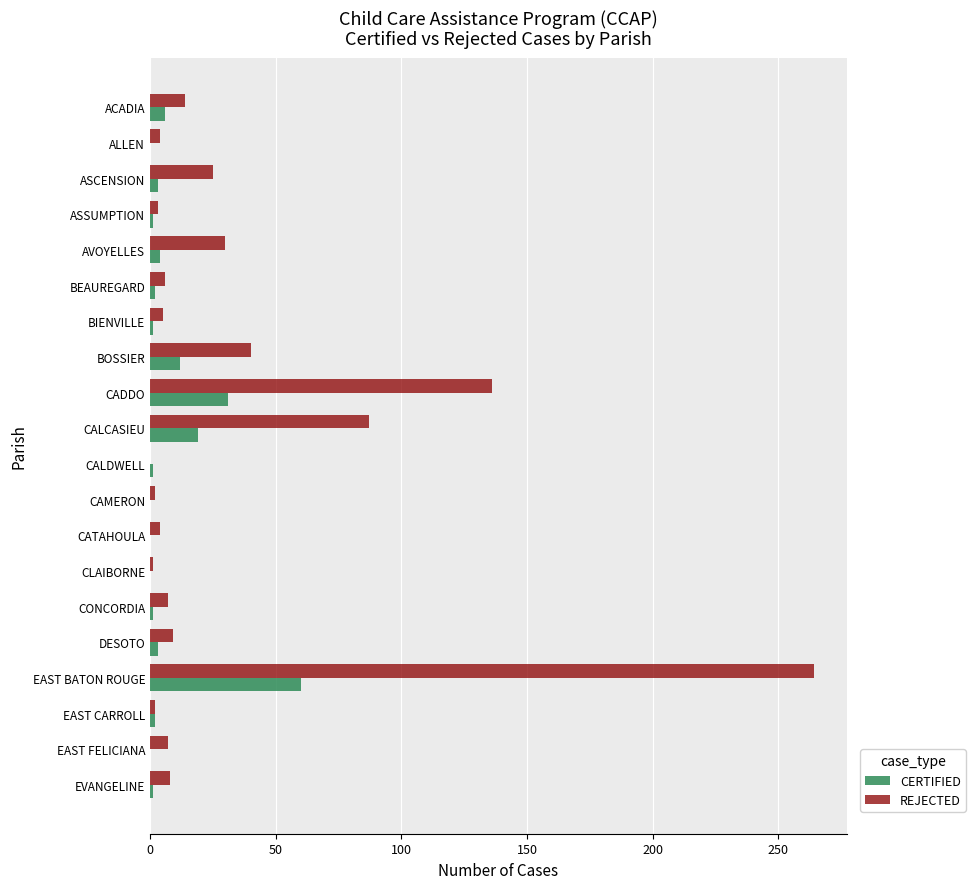

At which category is the sum across all series the highest?

EAST BATON ROUGE